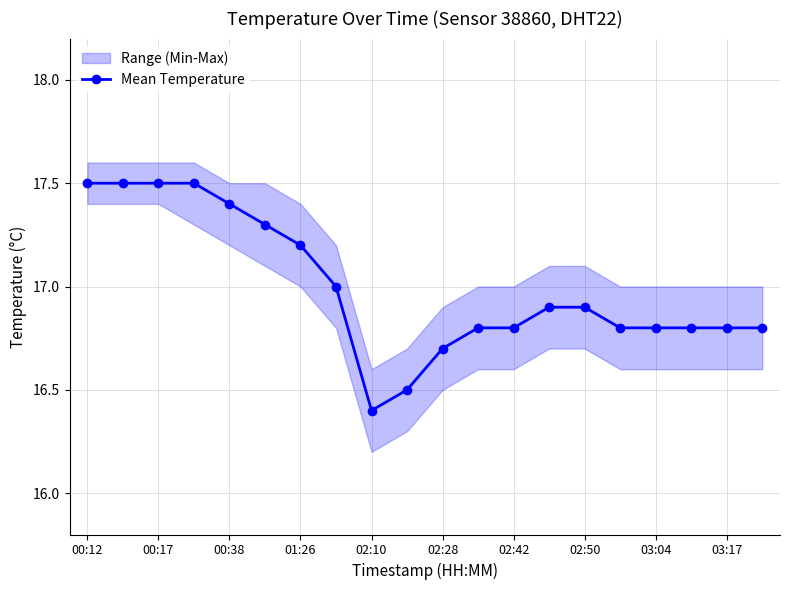

At which label is Mean Temperature closest to 16?

02:10